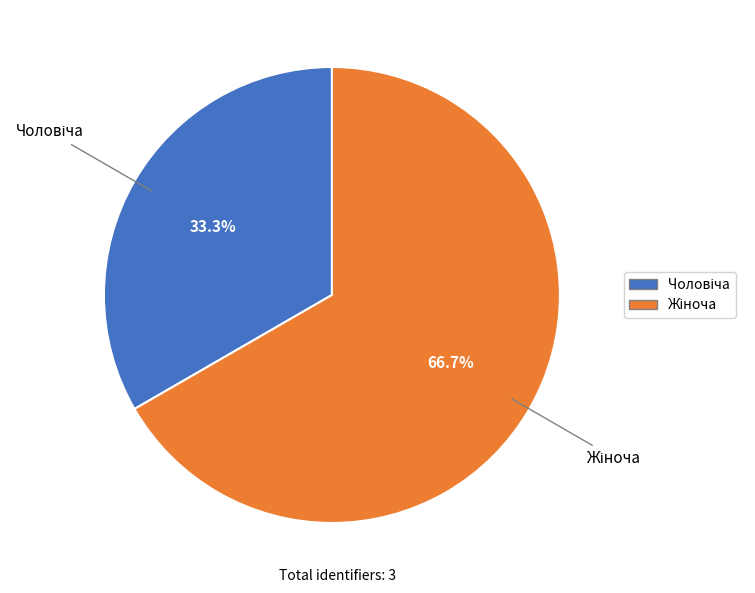

How many segments does this pie chart have?

2